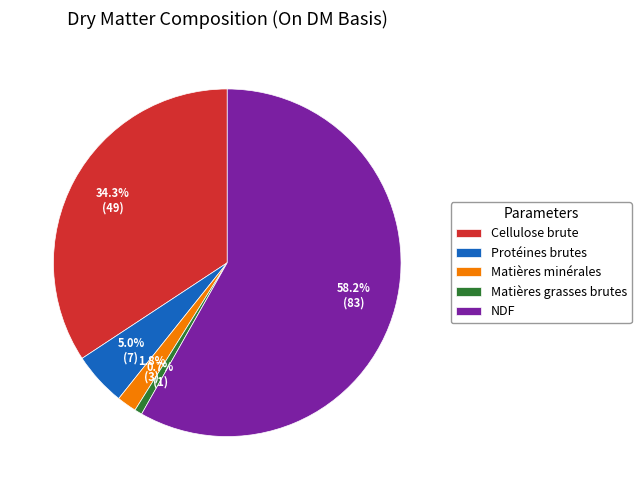

What percentage is the Matières minérales slice, to the nearest percent?

2%